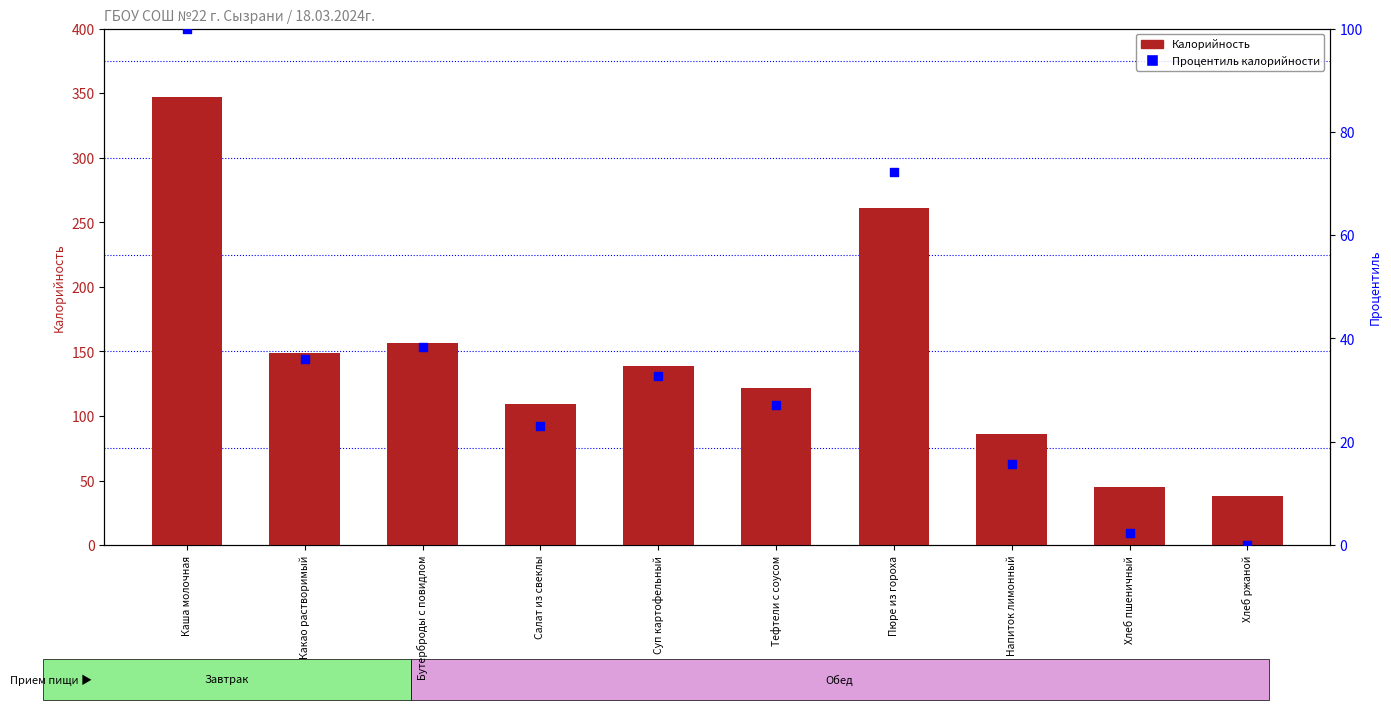

Which series has the widest spread of Y values?

Калорийность